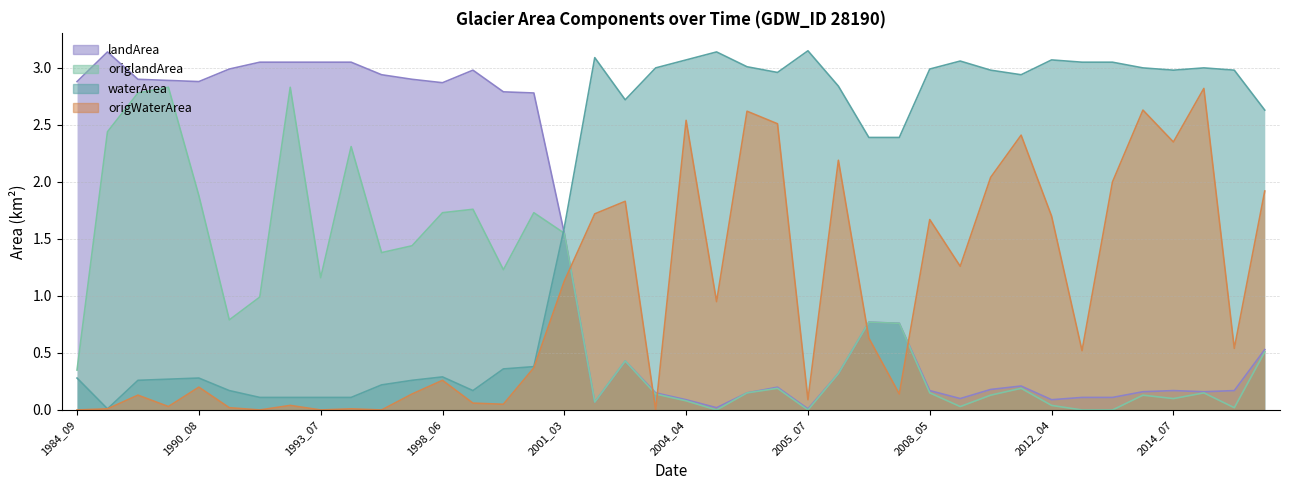

At how many categories does at least one series exceed 2?

39